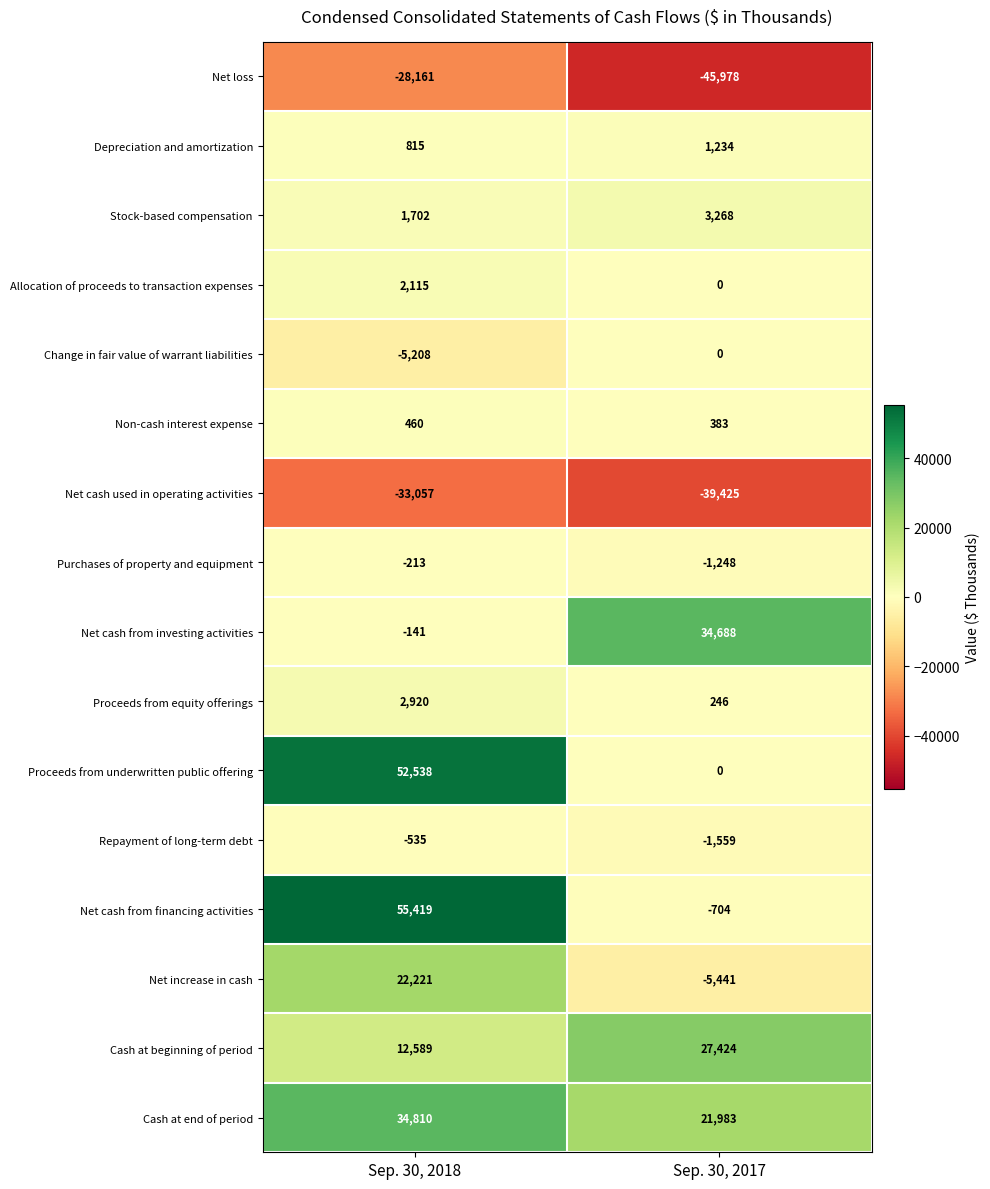

Read the Purchases of property and equipment value at Sep. 30, 2017.

-1248